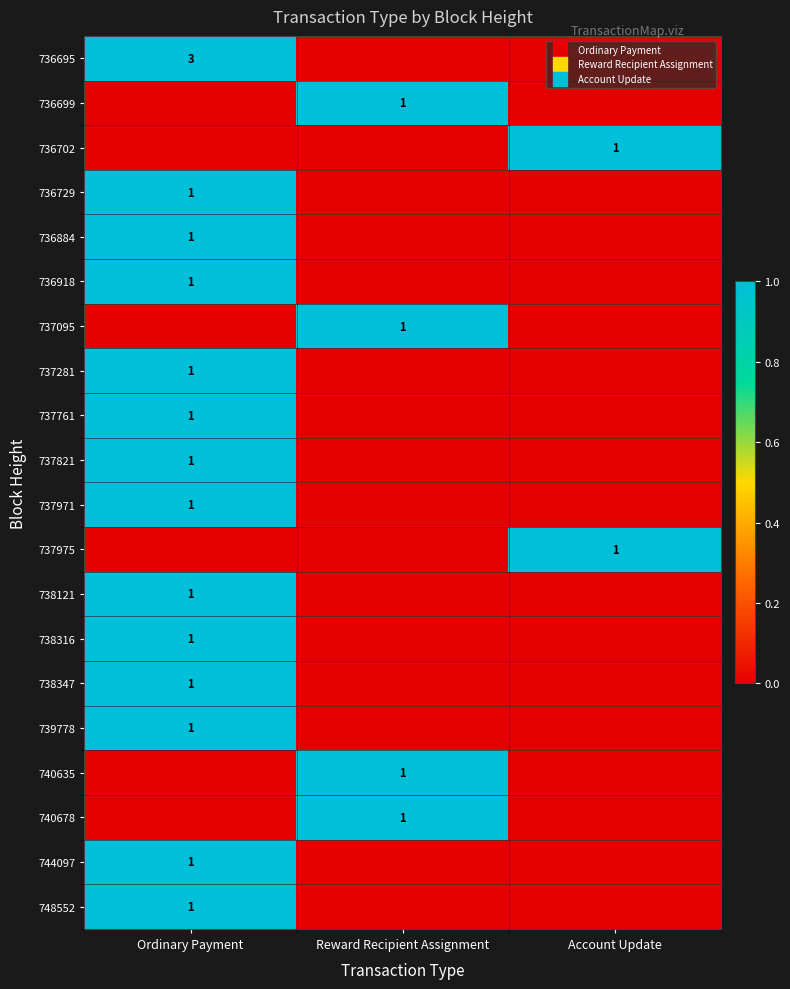

How many values in 737971 are above zero?

1